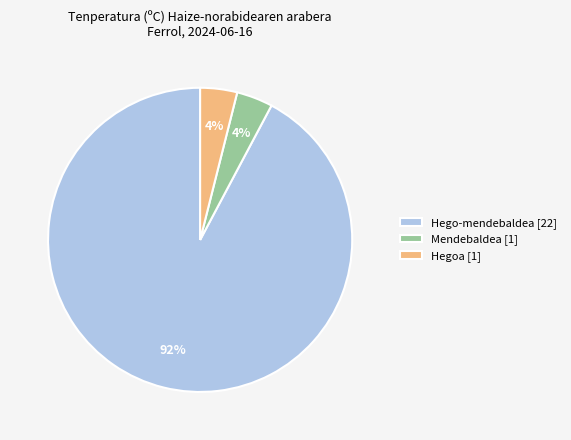

Is the sum of Mendebaldea [1] and Hego-mendebaldea [22] greater than half?

Yes